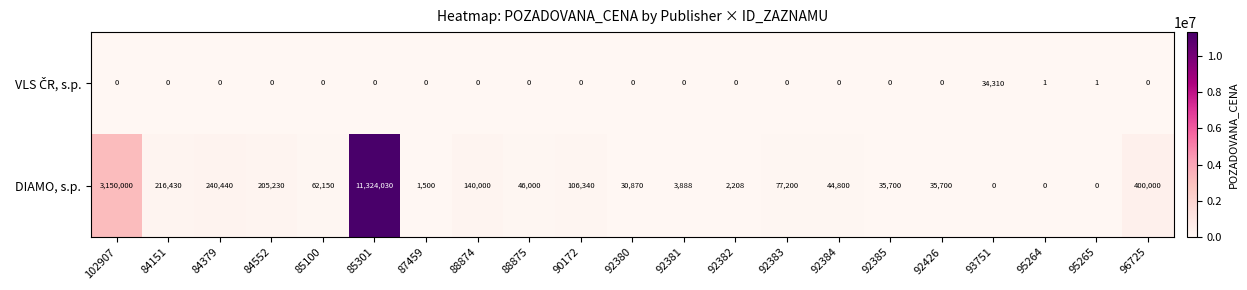

What is the total value across all series at 84379?

240440